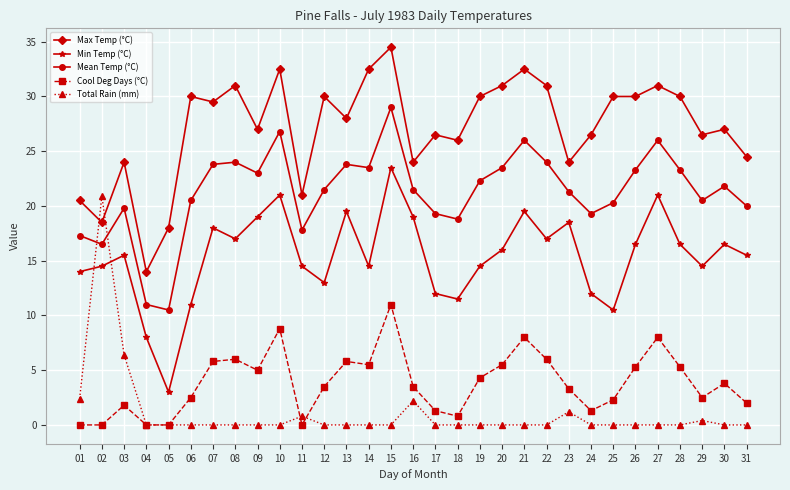

At how many categories does at least one series exceed 33?

1